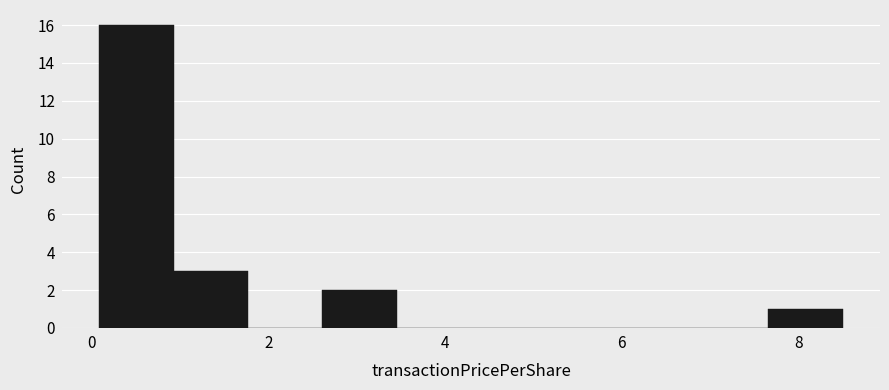

Which range on the x-axis has the tallest bar?

0.0 to 1.0